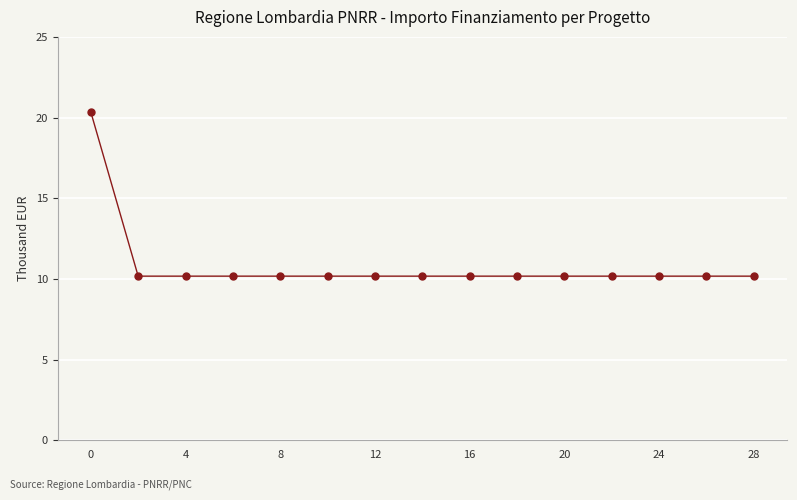

What is the minimum value shown in the chart?

10.2